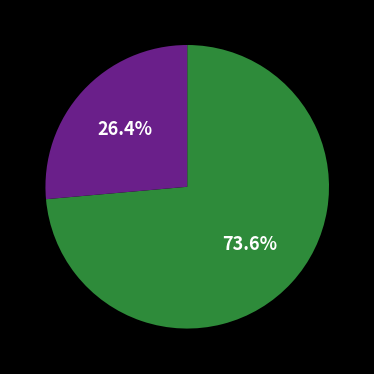

How many slices are in this pie chart?

2